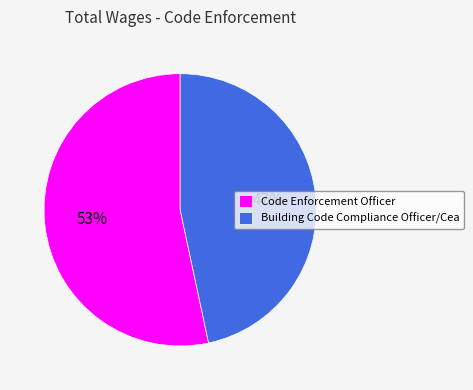

Approximately how many times larger is the value at Building Code Compliance Officer/Cea compared to Code Enforcement Officer?

0.9